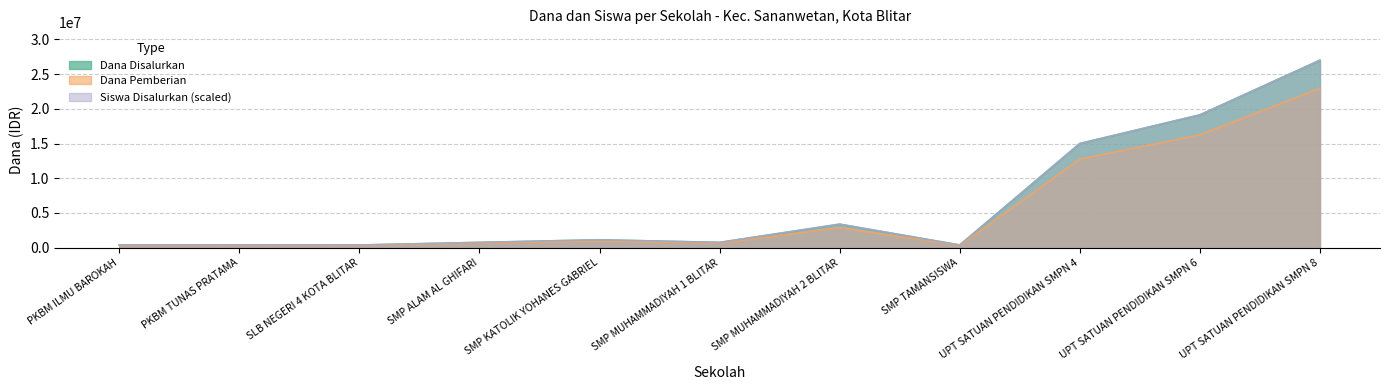

Reading left to right, what are all the values shown in this chart?

Dana Disalurkan: PKBM ILMU BAROKAH=375000	PKBM TUNAS PRATAMA=375000	SLB NEGERI 4 KOTA BLITAR=375000	SMP ALAM AL GHIFARI=750000	SMP KATOLIK YOHANES GABRIEL=1125000	SMP MUHAMMADIYAH 1 BLITAR=750000	SMP MUHAMMADIYAH 2 BLITAR=3375000	SMP TAMANSISWA=375000	UPT SATUAN PENDIDIKAN SMPN 4=15000000	UPT SATUAN PENDIDIKAN SMPN 6=19125000	UPT SATUAN PENDIDIKAN SMPN 8=27000000
Dana Pemberian: PKBM ILMU BAROKAH=318750	PKBM TUNAS PRATAMA=318750	SLB NEGERI 4 KOTA BLITAR=318750	SMP ALAM AL GHIFARI=637500	SMP KATOLIK YOHANES GABRIEL=956250	SMP MUHAMMADIYAH 1 BLITAR=637500	SMP MUHAMMADIYAH 2 BLITAR=2868750	SMP TAMANSISWA=318750	UPT SATUAN PENDIDIKAN SMPN 4=12750000	UPT SATUAN PENDIDIKAN SMPN 6=16256250	UPT SATUAN PENDIDIKAN SMPN 8=22950000
Siswa Disalurkan: PKBM ILMU BAROKAH=375000	PKBM TUNAS PRATAMA=375000	SLB NEGERI 4 KOTA BLITAR=375000	SMP ALAM AL GHIFARI=750000	SMP KATOLIK YOHANES GABRIEL=1125000	SMP MUHAMMADIYAH 1 BLITAR=750000	SMP MUHAMMADIYAH 2 BLITAR=3375000	SMP TAMANSISWA=375000	UPT SATUAN PENDIDIKAN SMPN 4=15000000	UPT SATUAN PENDIDIKAN SMPN 6=19125000	UPT SATUAN PENDIDIKAN SMPN 8=27000000